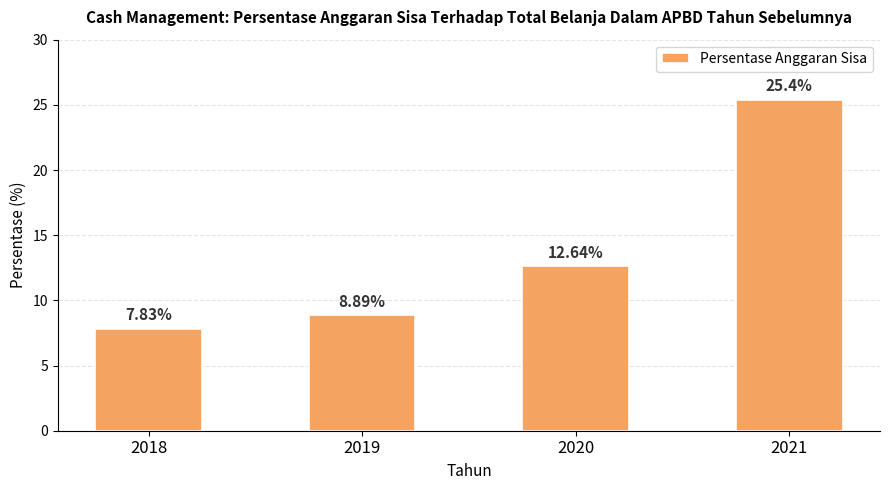

The value at 2020 is 4.7. True or false?

False